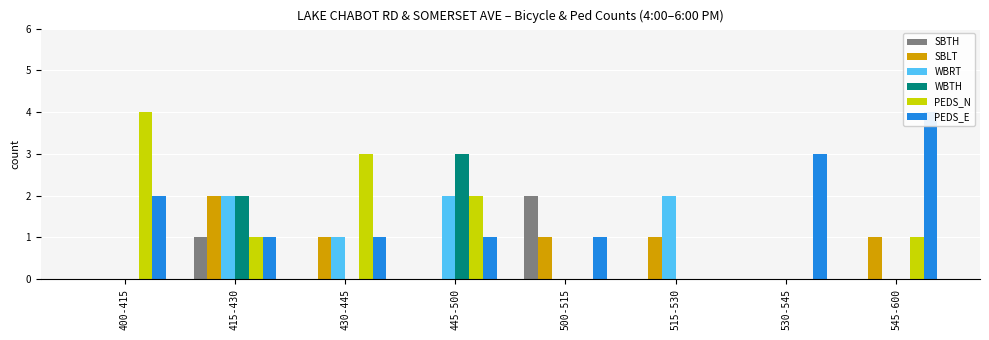

Which label corresponds to the smallest value in the chart?

400-415